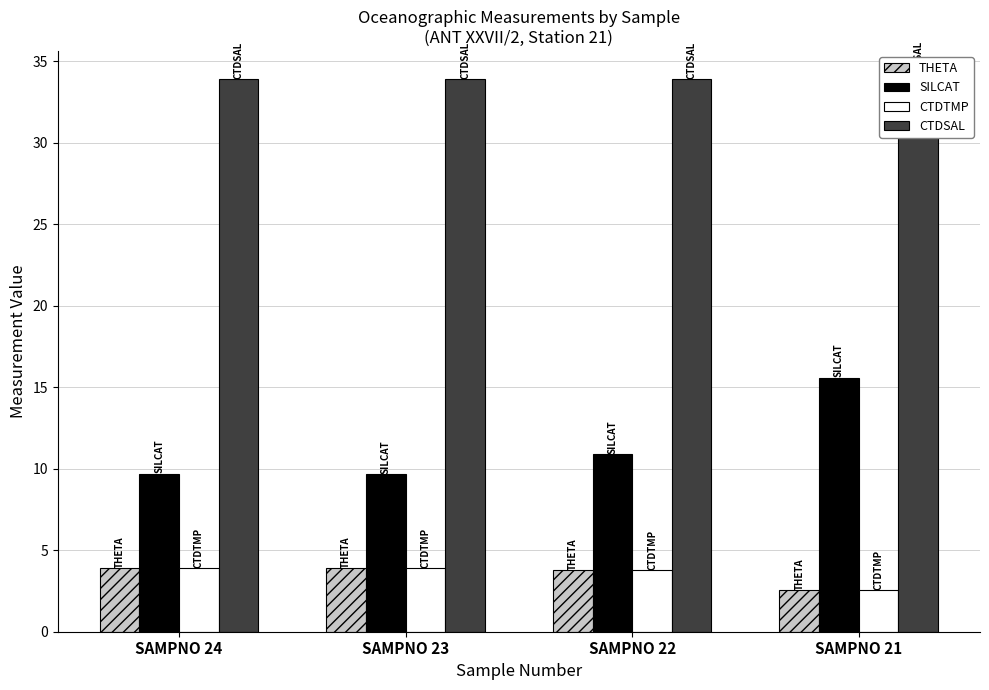

Reading right to left, extract all data points from this chart.

THETA: 2.5	3.8	3.9	3.9
SILCAT: 15.6	10.9	9.7	9.7
CTDTMP: 2.6	3.8	3.9	3.9
CTDSAL: 33.9	33.9	33.9	33.9